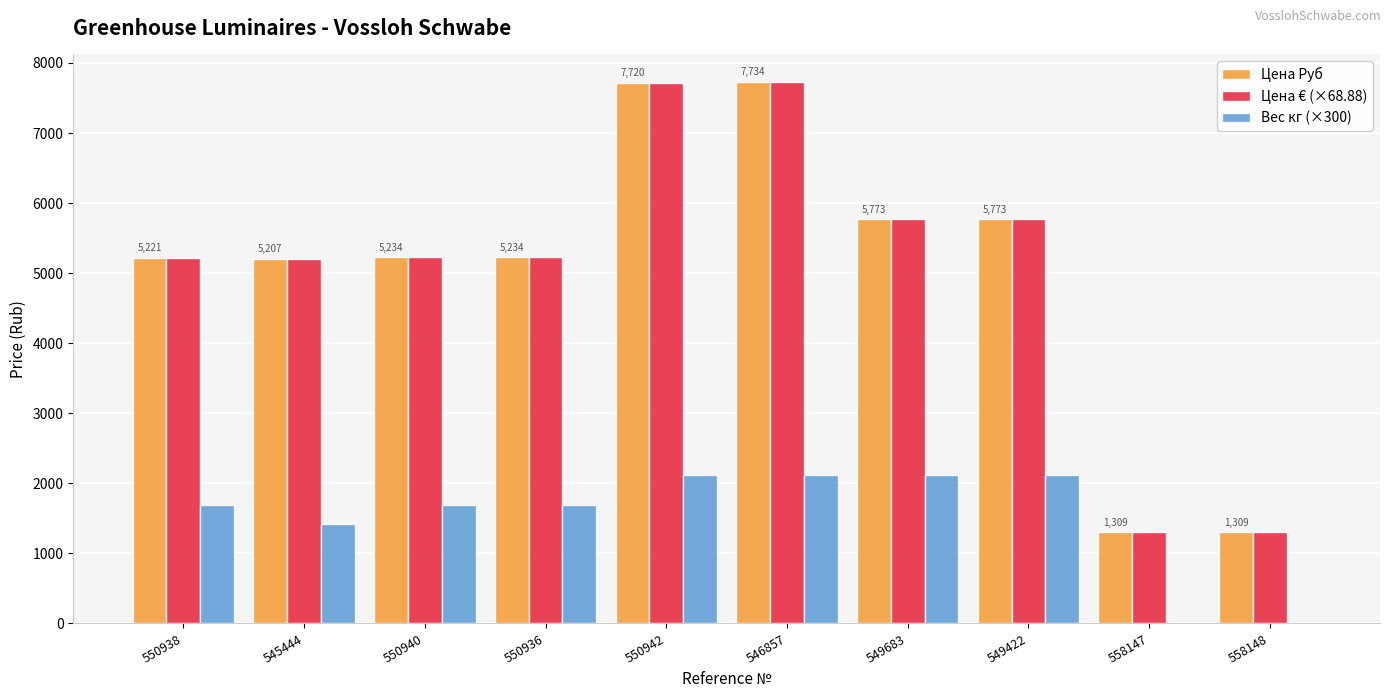

True or false: Цена € (×68.88) has a value of 1575.6 at 546857.

False